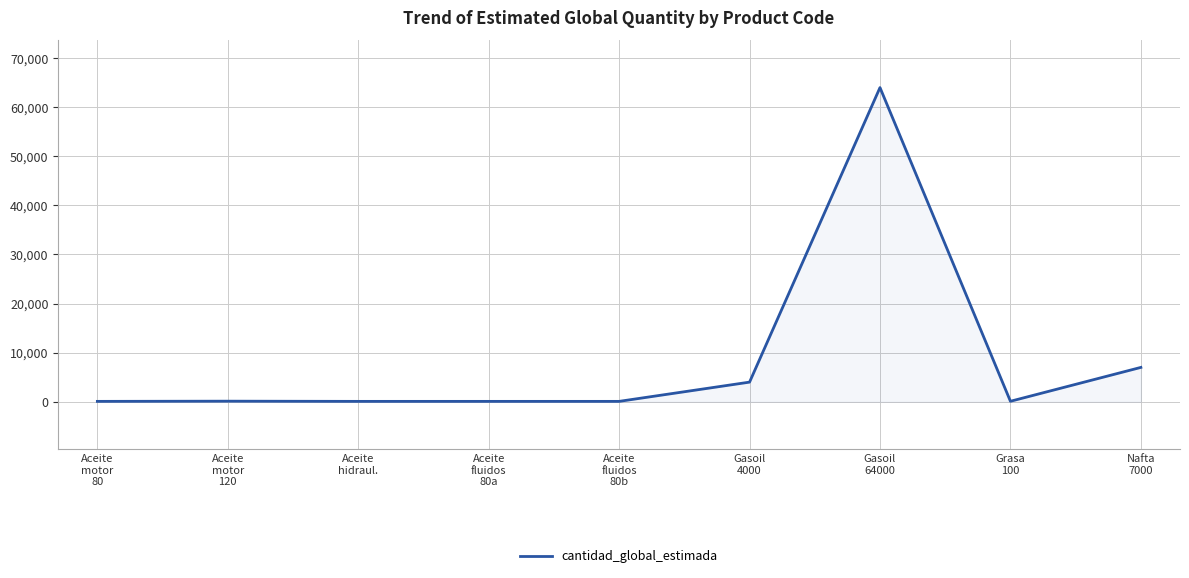

How many distinct data groups are displayed?

1